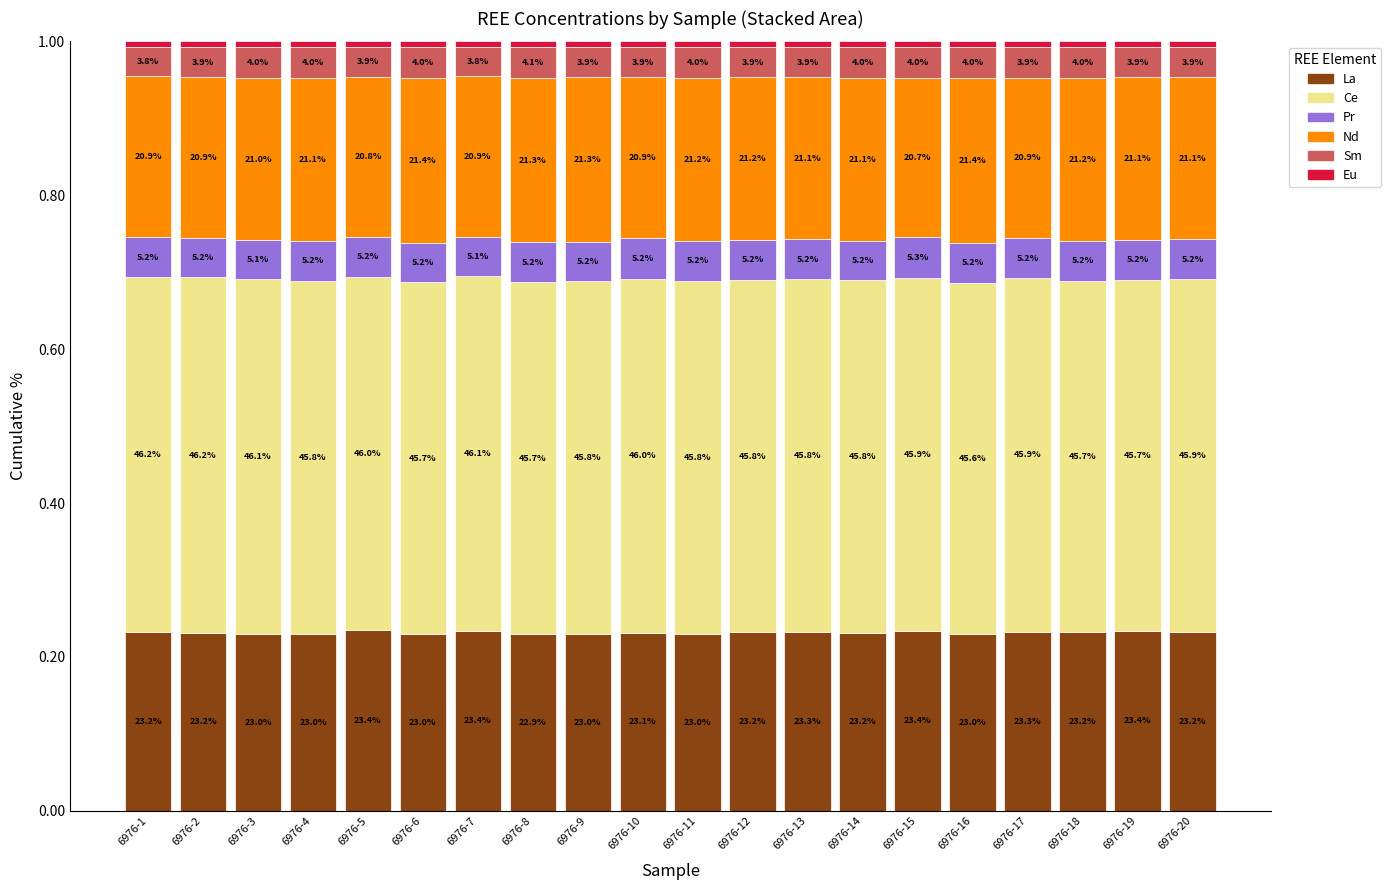

Between 6976-3 and 6976-14, which is larger?

6976-14